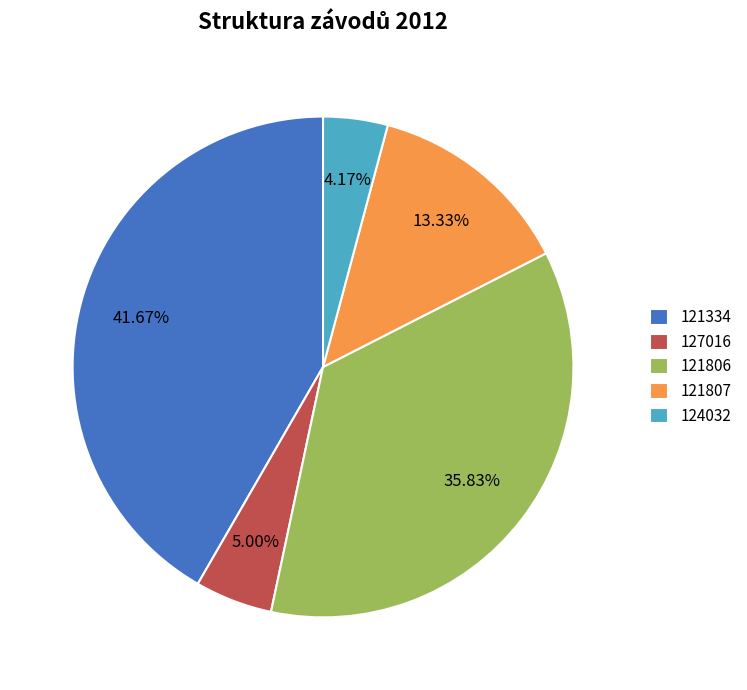

What percentage is the 124032 slice, to the nearest percent?

4%